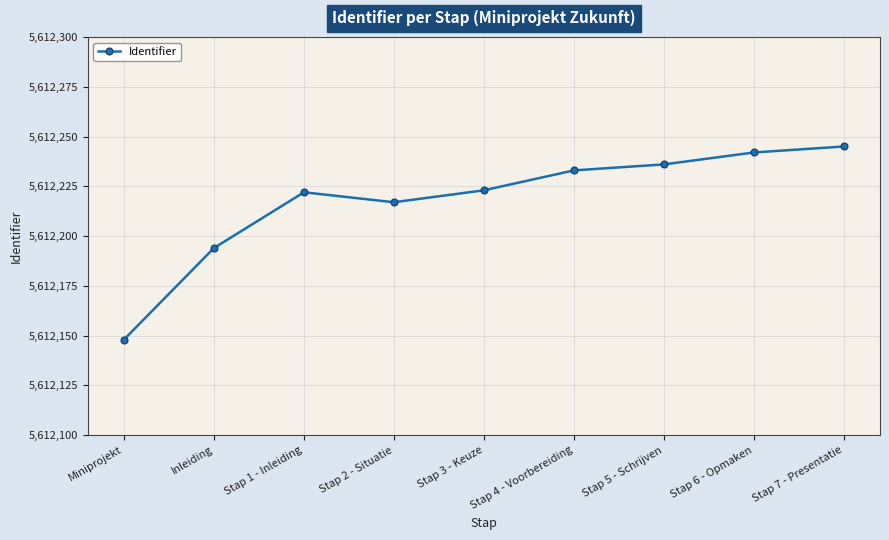

What value does the data have at Stap 6 - Opmaken?

5612242